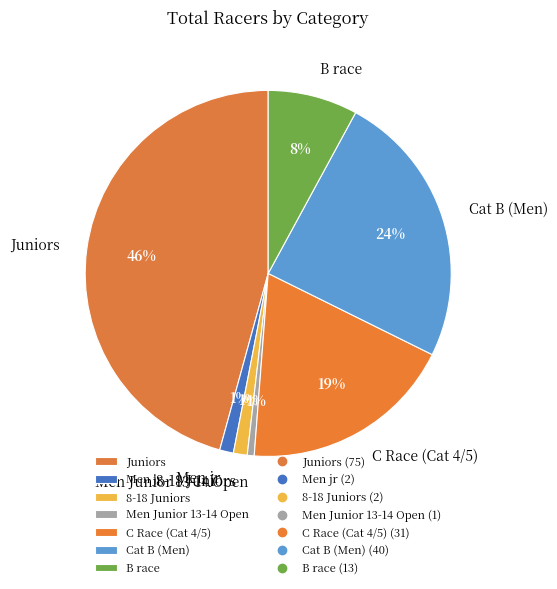

Combined, do B race and C Race (Cat 4/5) account for over 50%?

No